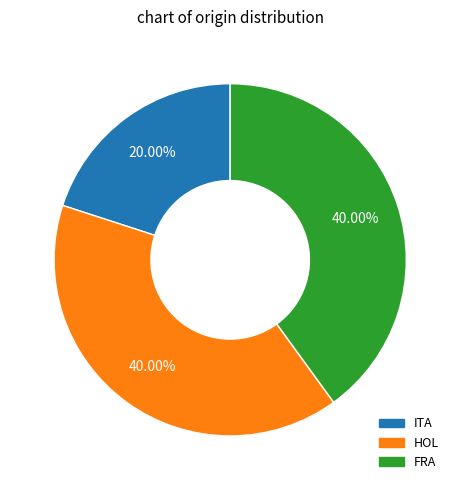

Count the number of slices in the pie.

3